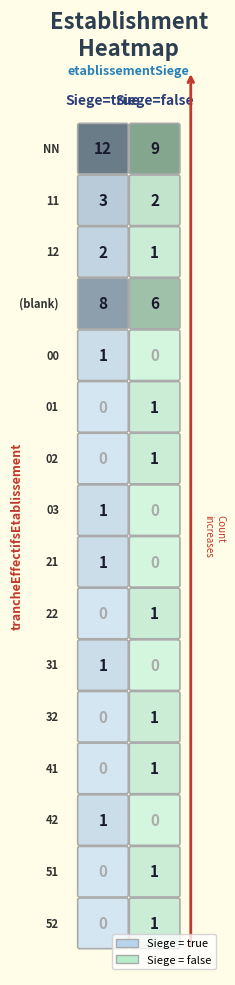

List the series in order of their overall mean, highest first.

true, false